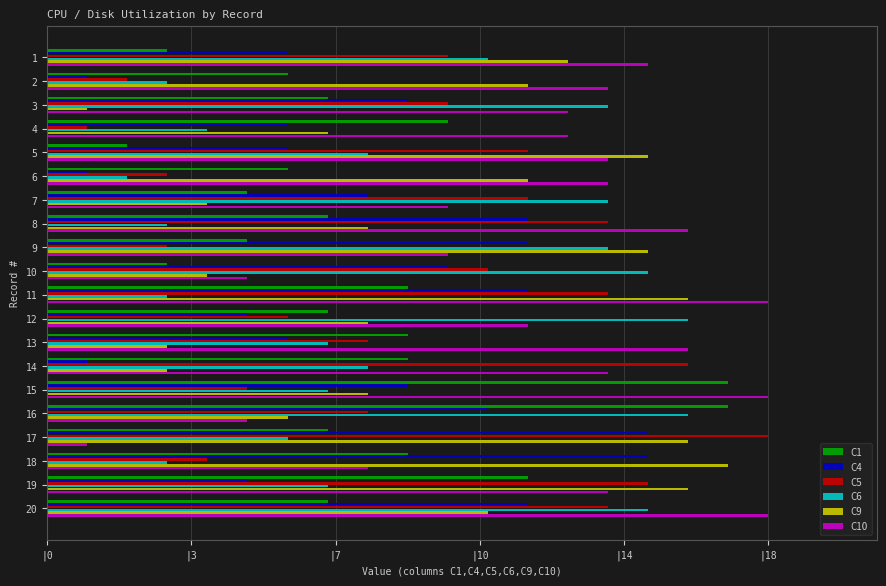

What are all the series names shown in the legend?

C1, C4, C5, C6, C9, C10